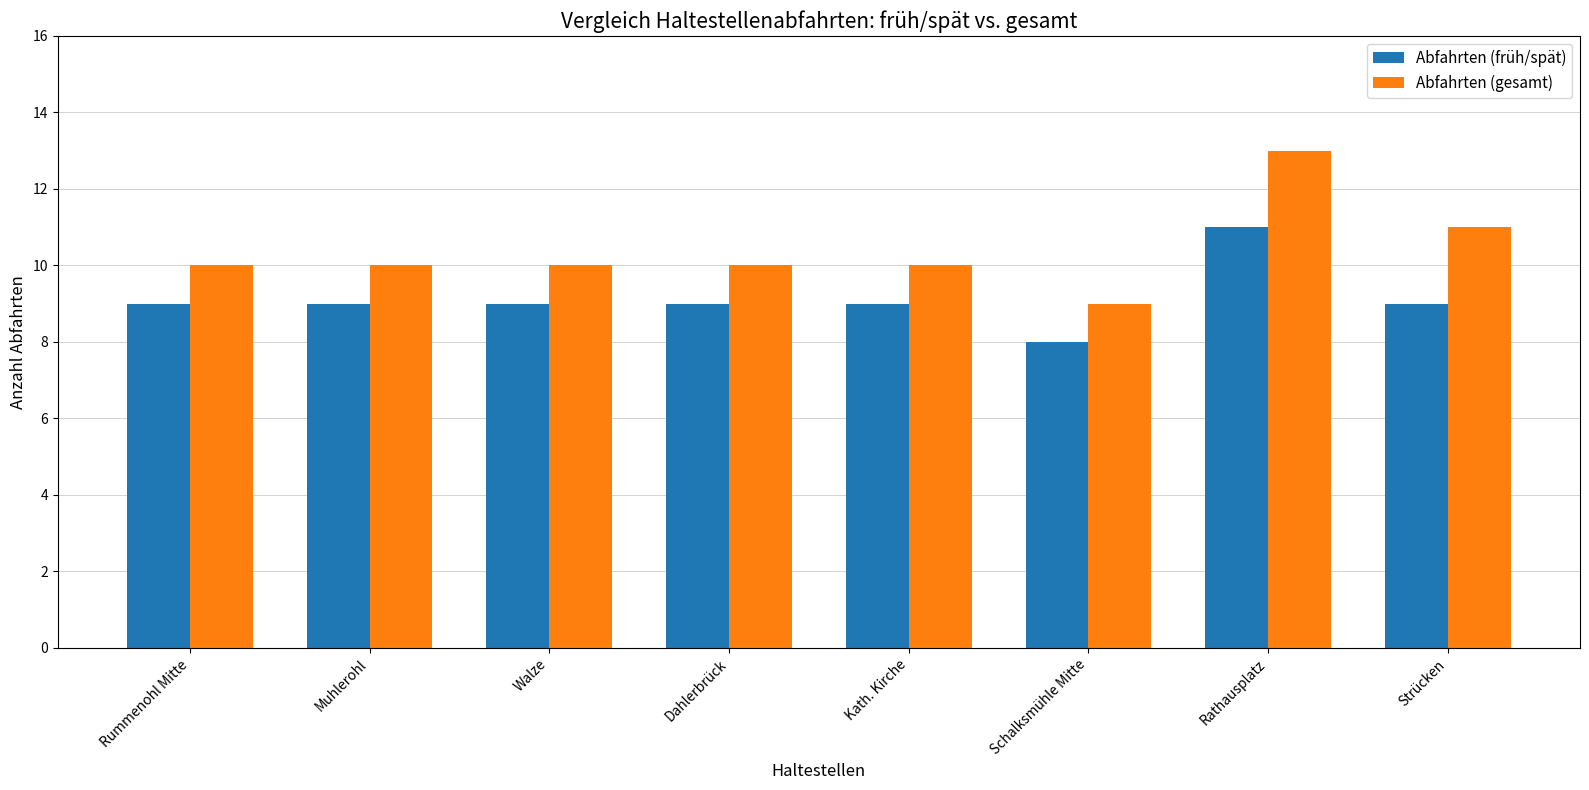

List the series in order of their peak value, highest first.

Abfahrten (gesamt), Abfahrten (früh/spät)